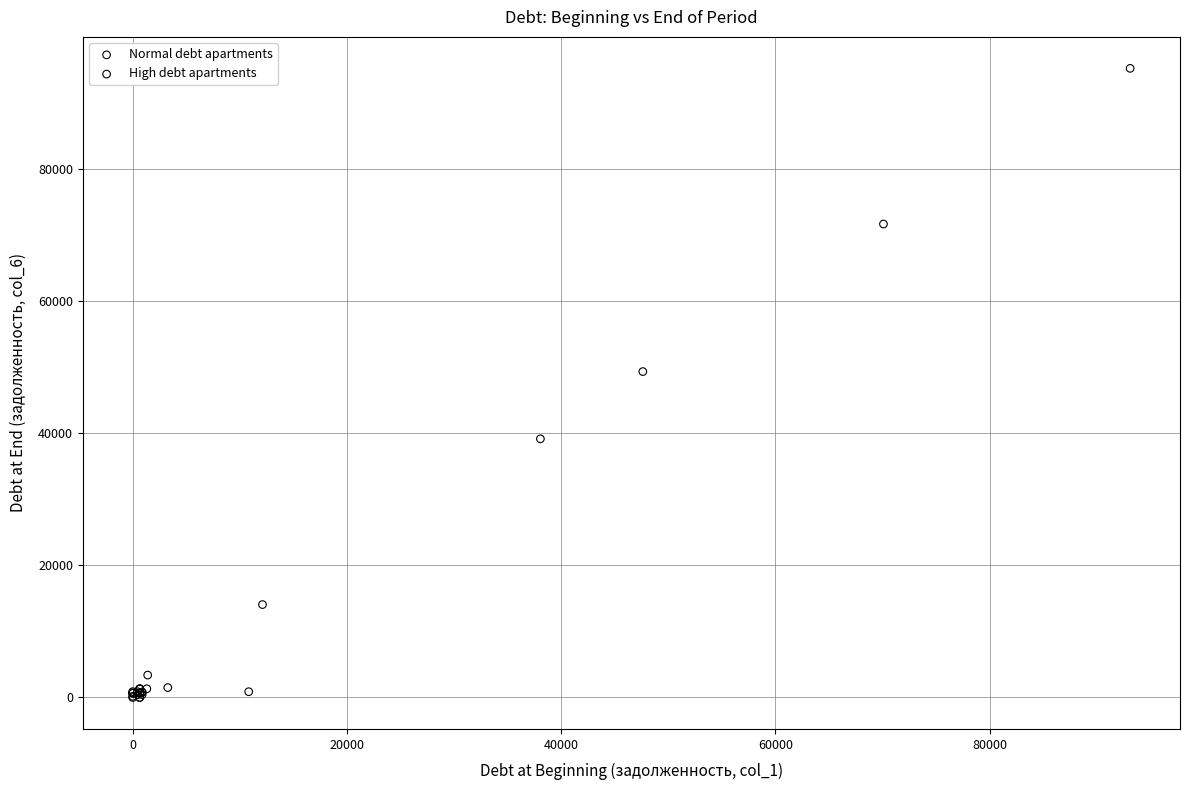

Which series contains the highest Y value?

High debt apartments